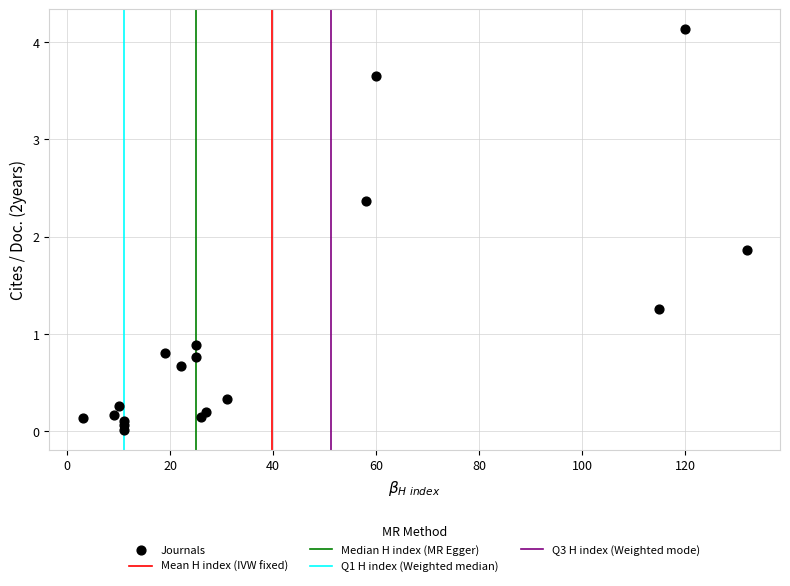

What Y value in the scatter plot is closest to 2?

1.9